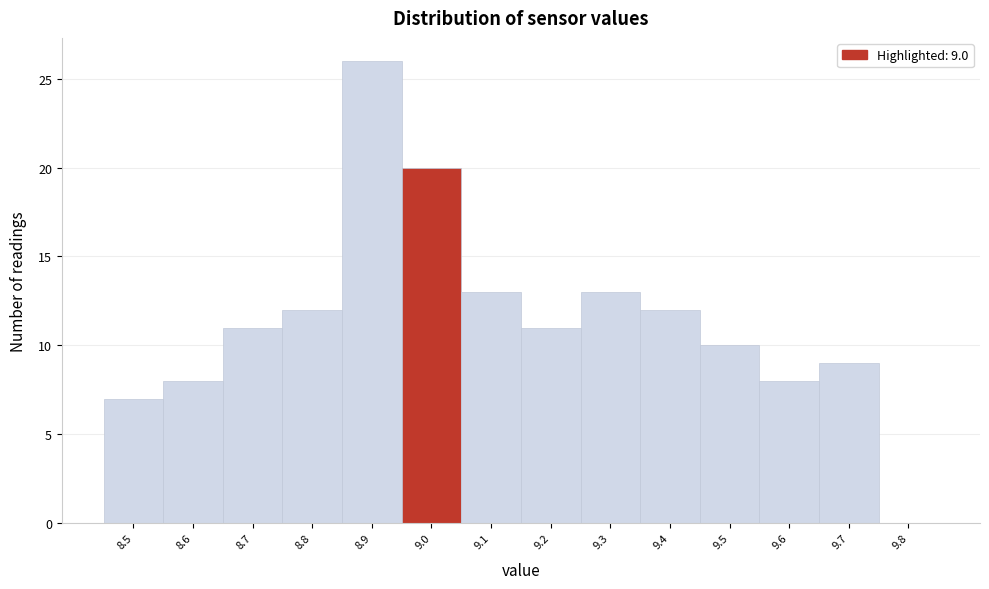

Which range on the x-axis has the tallest bar?

8.85 to 8.95